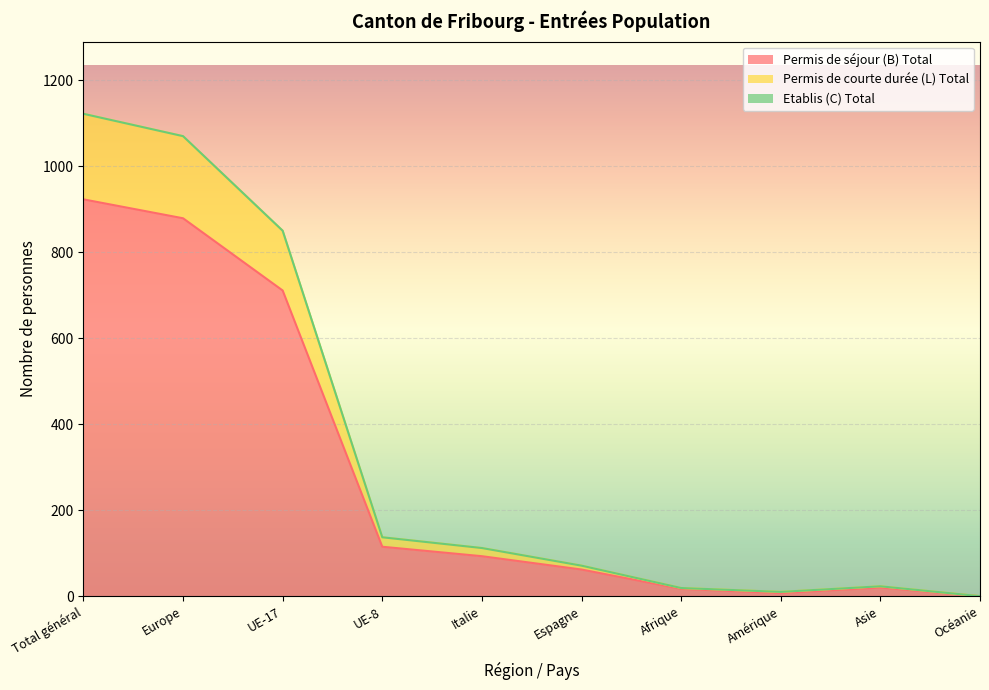

Does the chart display data point markers on the line(s)?

No